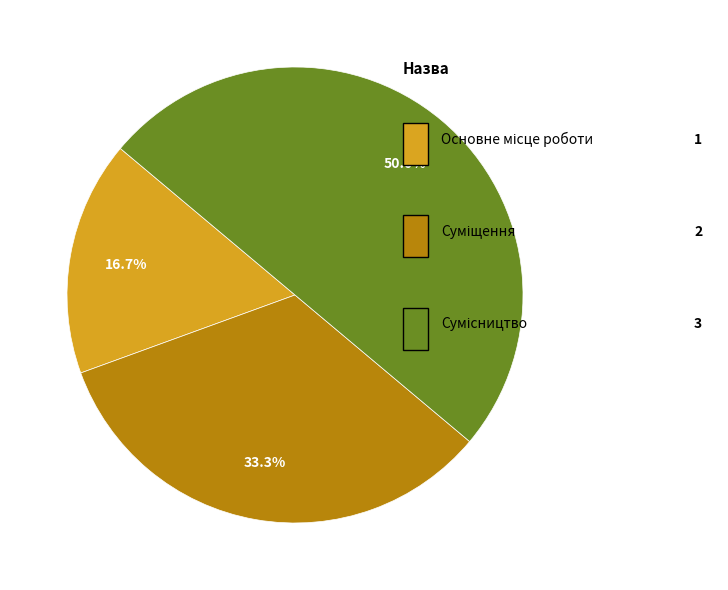

What is the smallest slice in the pie chart?

Основне місце роботи